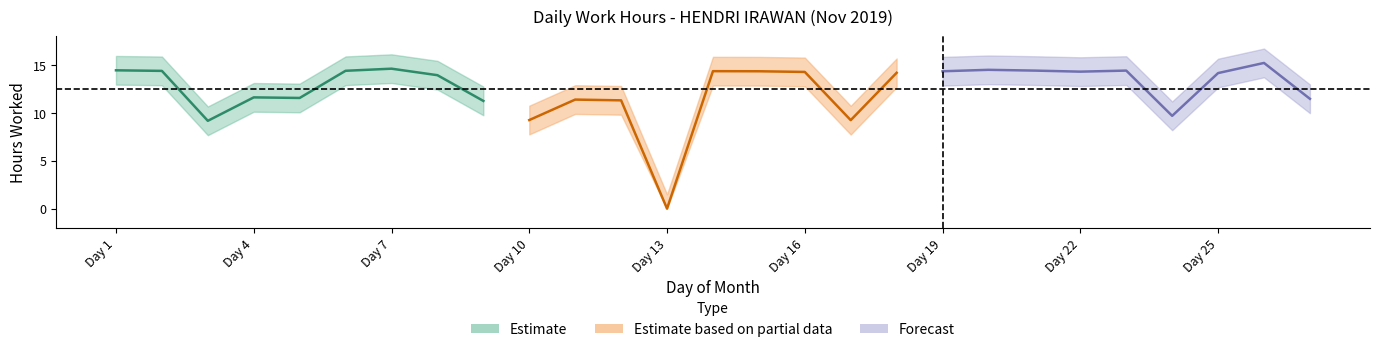

How many data points are above 14?

15